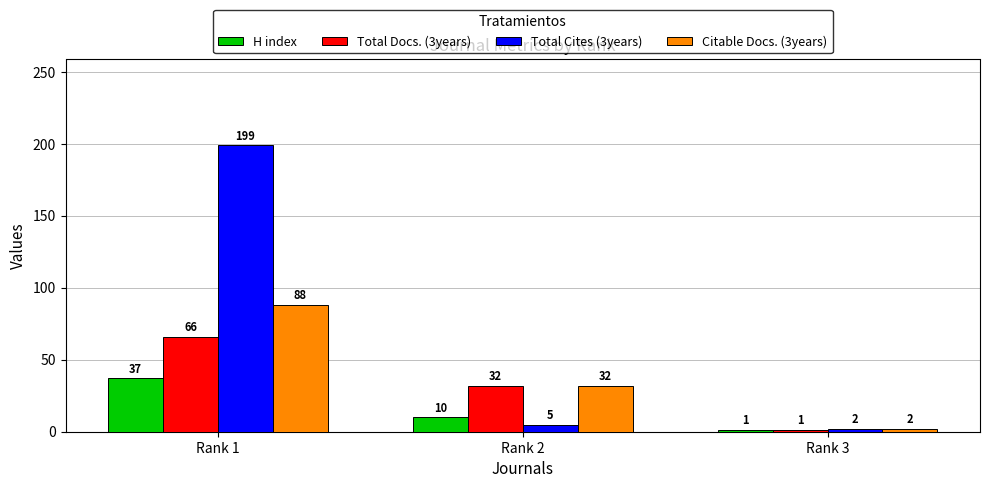

What is the difference between the maximum and second lowest values in the Total Cites (3years) series?

194